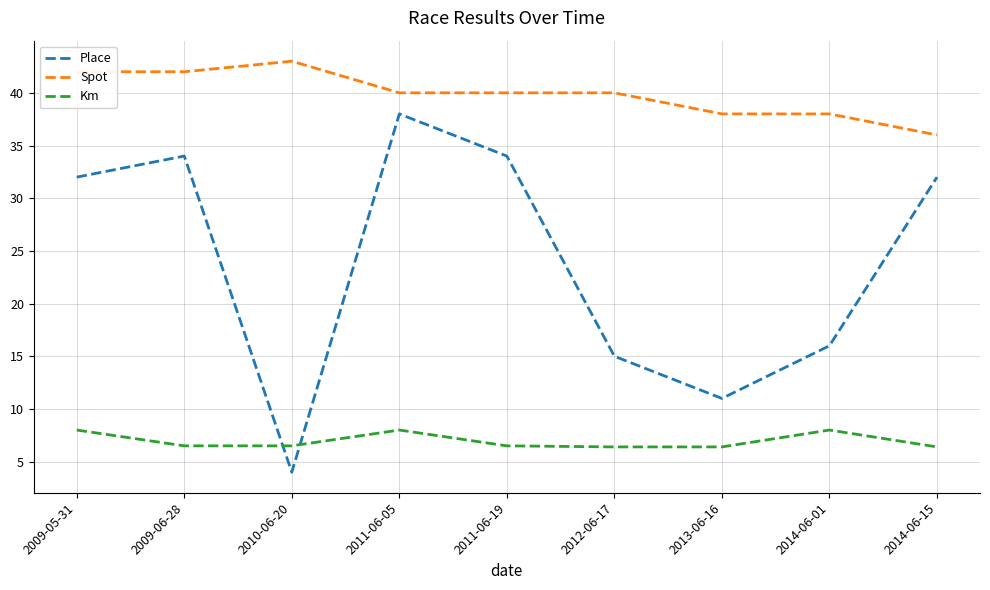

Rank the series by their average value, from highest to lowest.

Spot, Place, Km